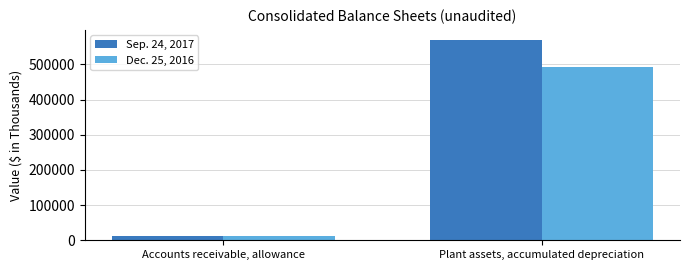

What are all the series names shown in the legend?

Sep. 24, 2017, Dec. 25, 2016